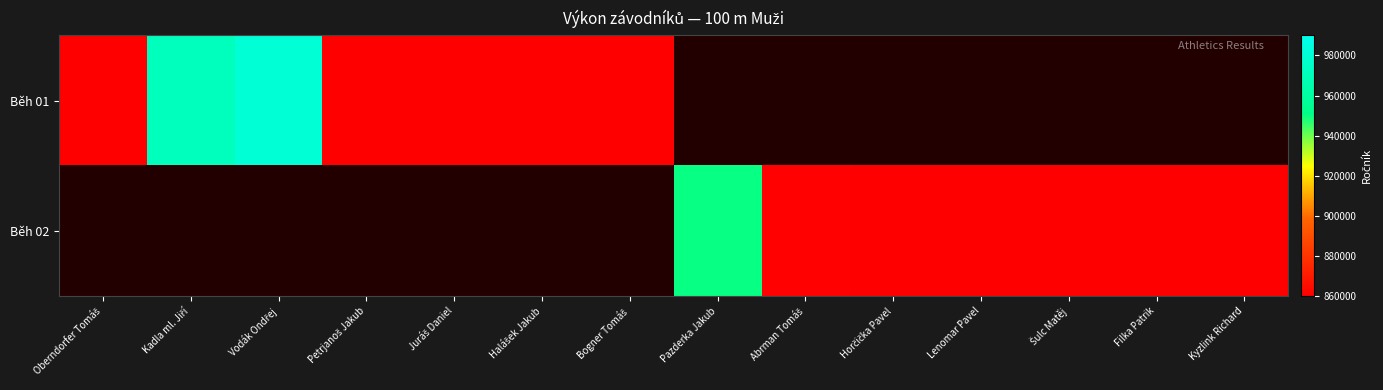

At how many categories does at least one series exceed 317907?

4